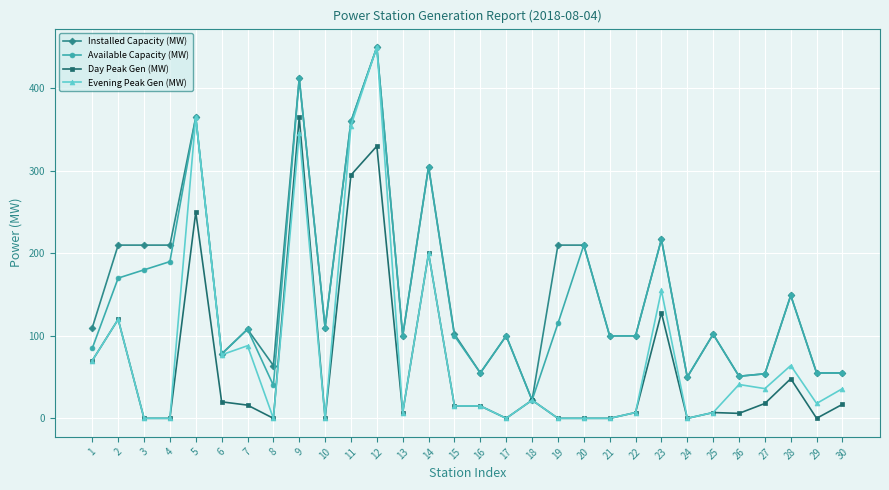

What is the difference between the Day Peak Gen (MW) values at 15 and 2?

105